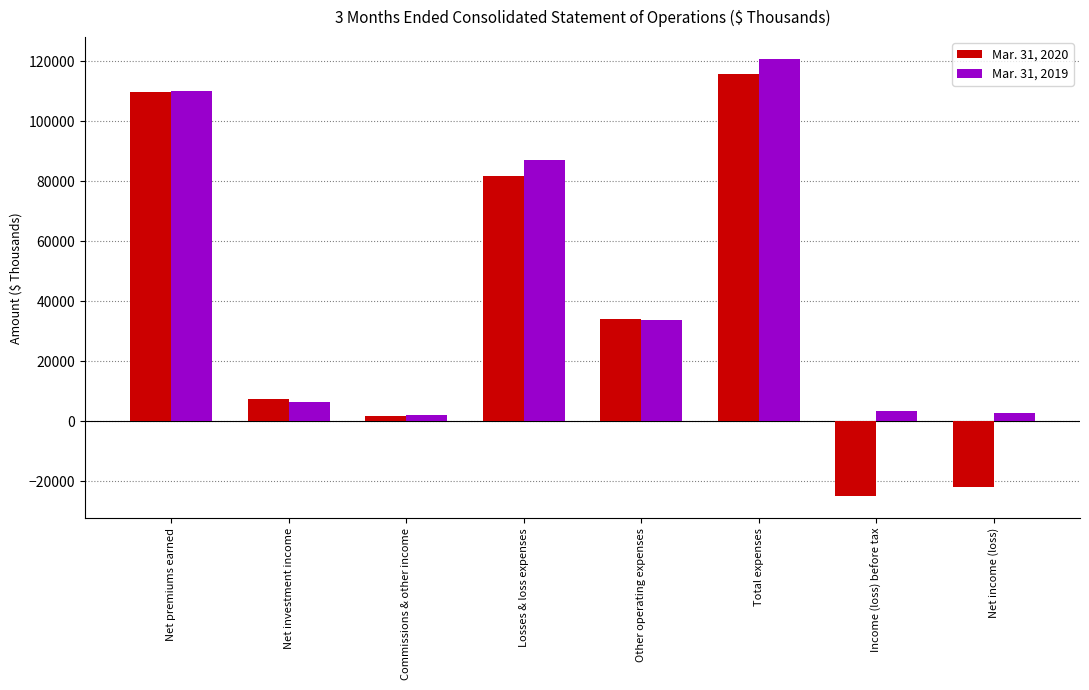

How many bars are there in total?

16